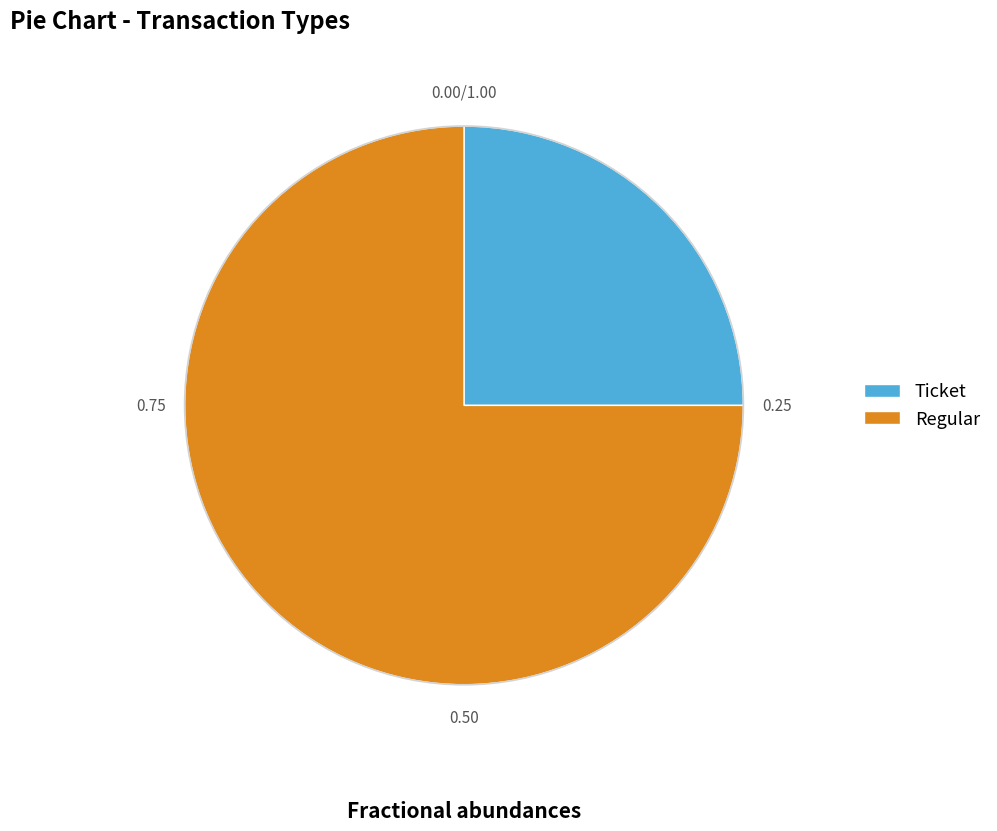

How many slices are in this pie chart?

2